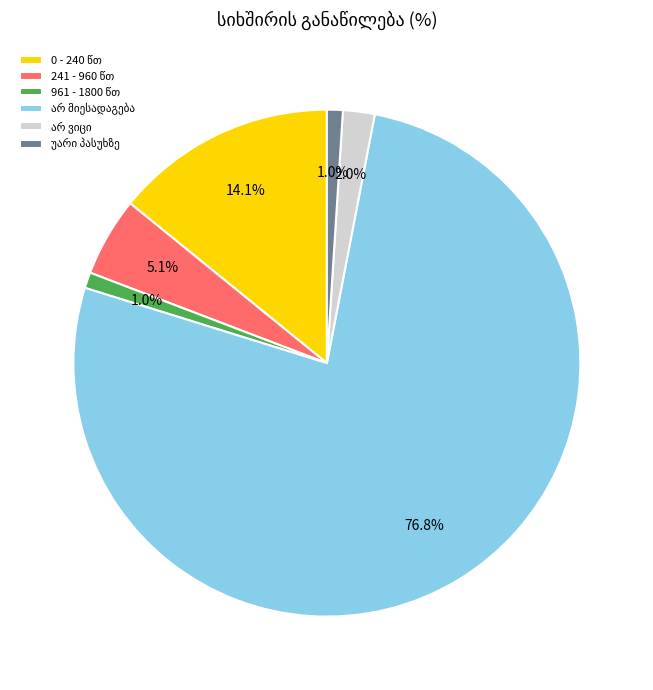

Is there any slice that represents more than half of the pie?

Yes